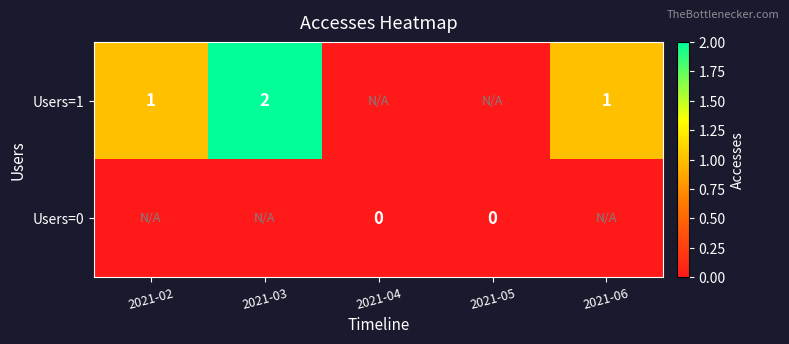

The value of Users=1 at 2021-02 is 1.5. True or false?

False